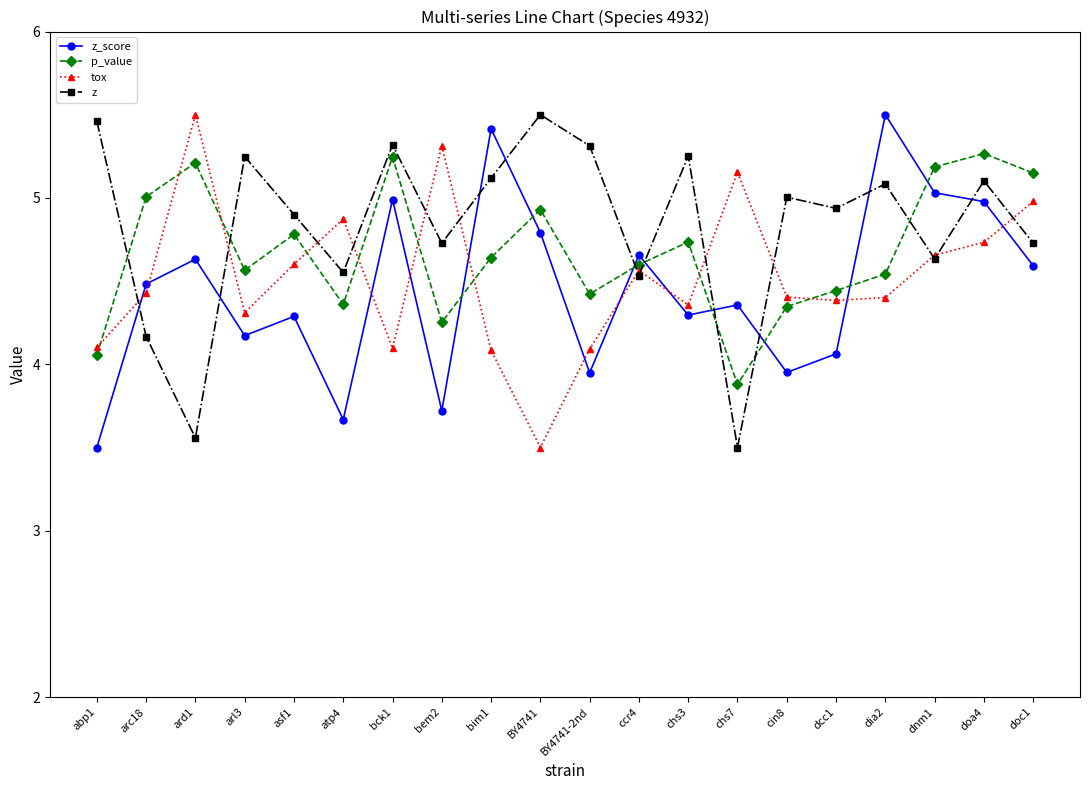

What is the label of the 8th point from the right?

chs3